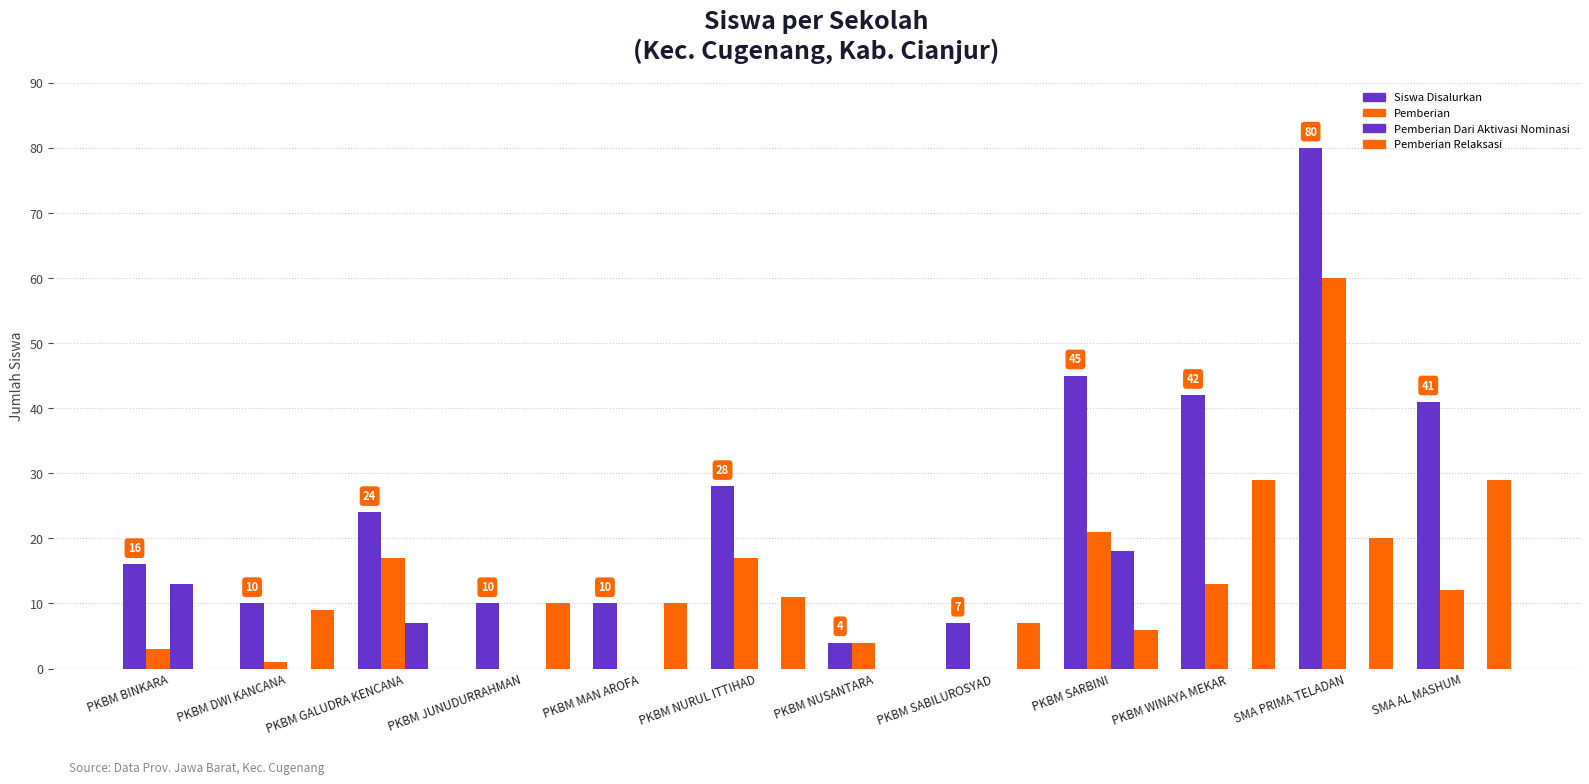

The Siswa Disalurkan series shows 10 at PKBM DWI KANCANA. True or false?

True